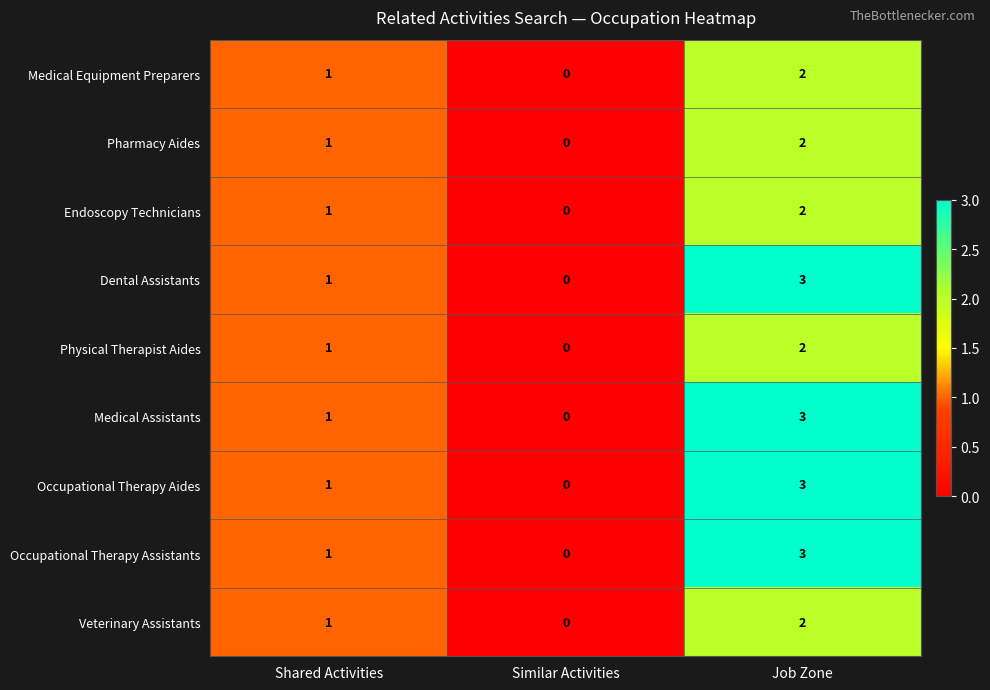

Is it true that Pharmacy Aides equals 1 at Similar Activities?

False